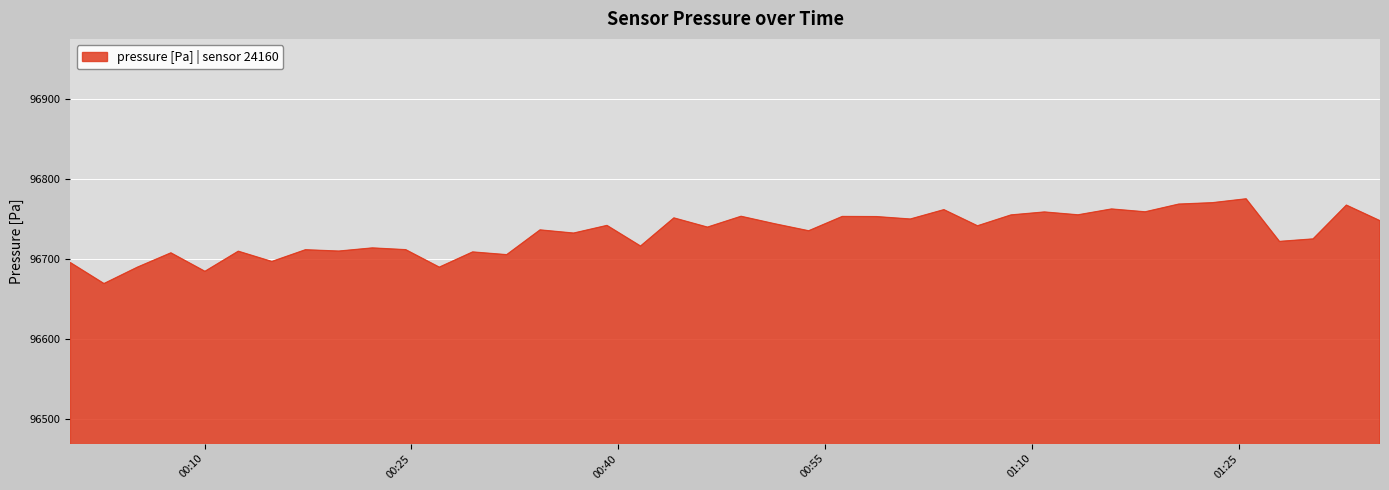

What is the difference between the maximum and minimum values?

106.0